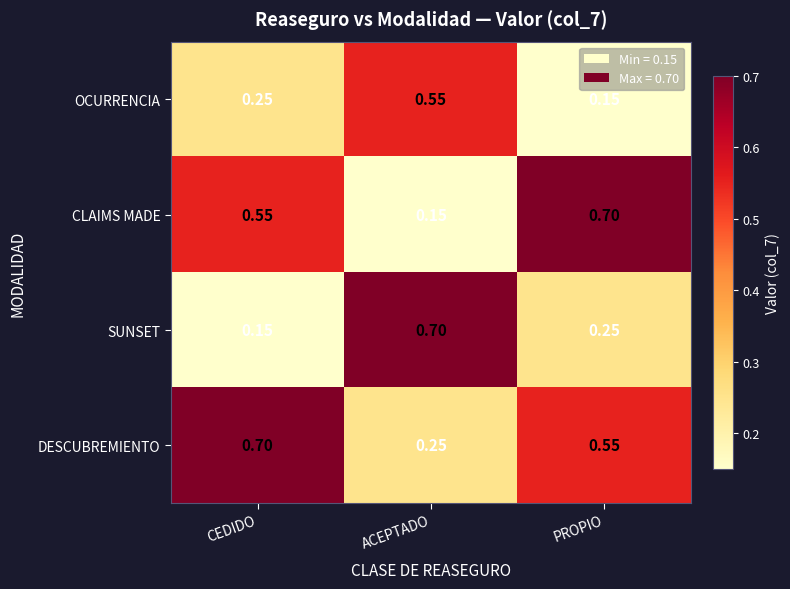

At which label is SUNSET closest to 0?

CEDIDO